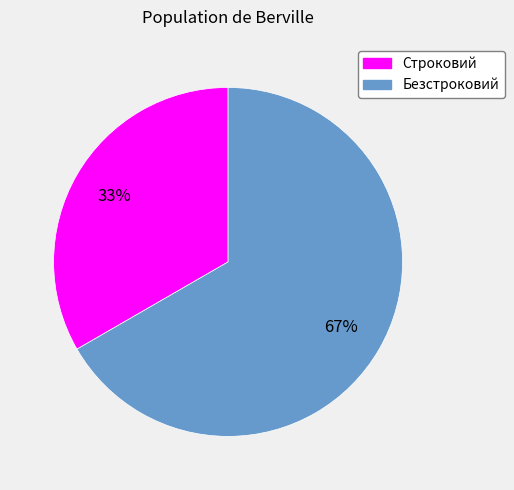

Which category accounts for the majority?

Безстроковий